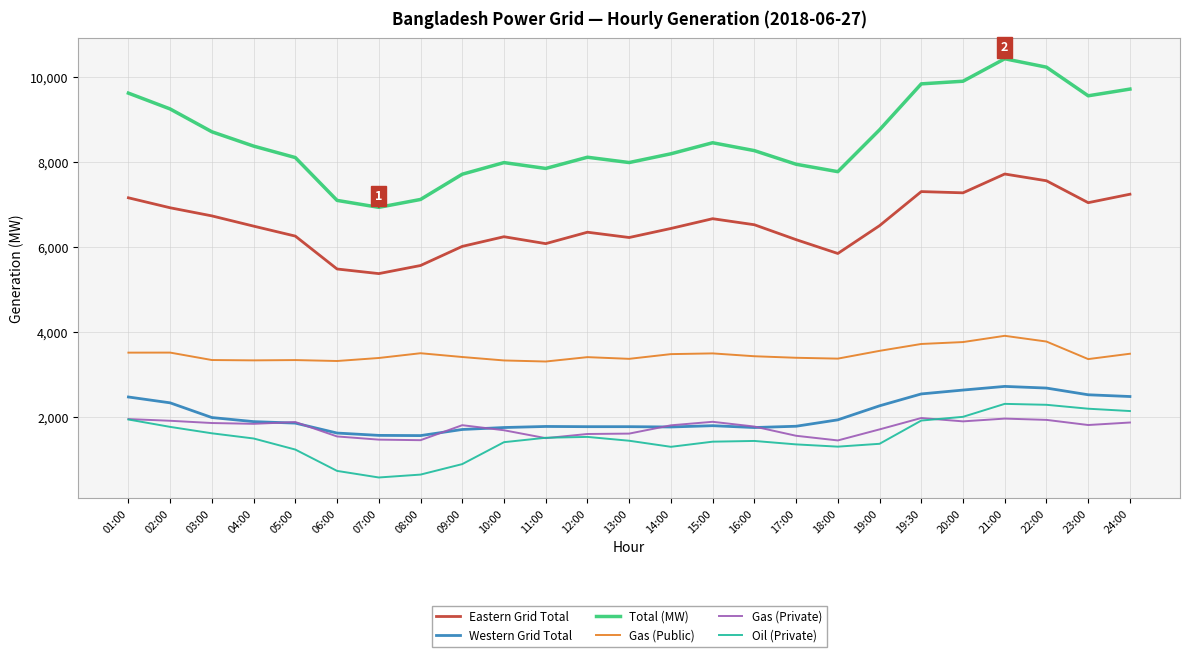

True or false: Western Grid Total and Oil (Private) intersect in this chart.

False